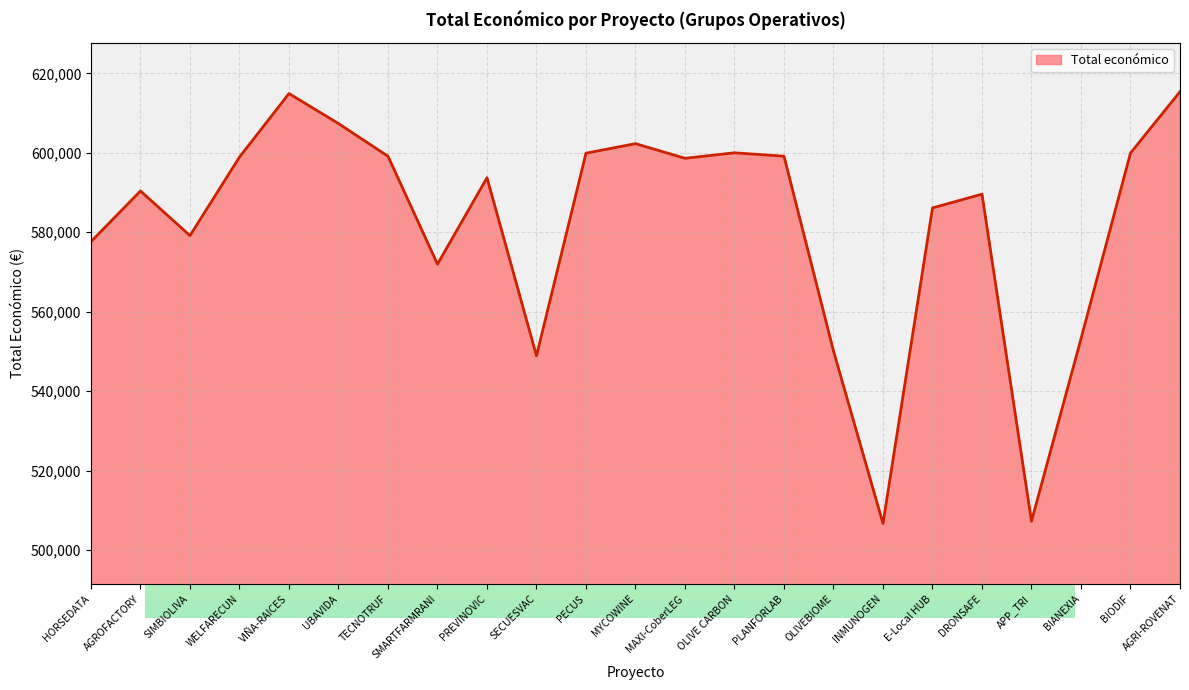

What is the maximum value shown in the chart?

615375.0